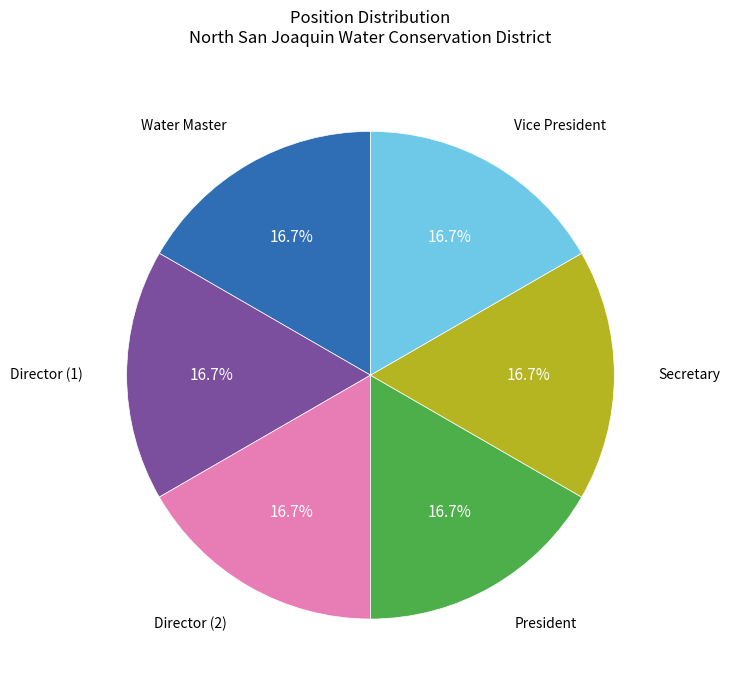

Is there any slice that represents more than half of the pie?

No